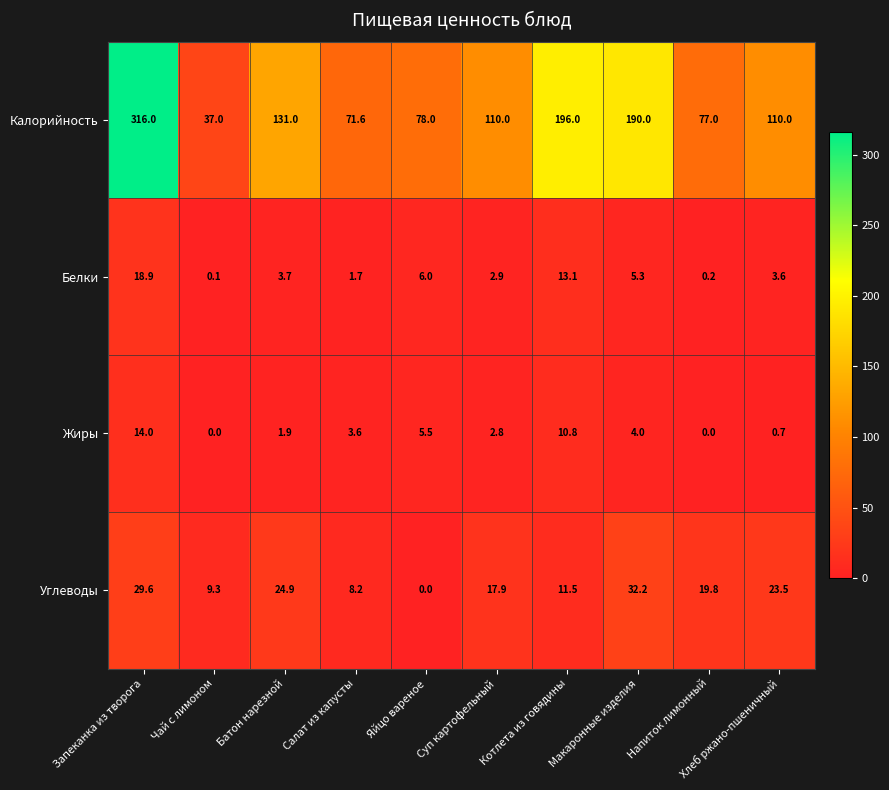

At which label is Белки closest to 9?

Яйцо вареное